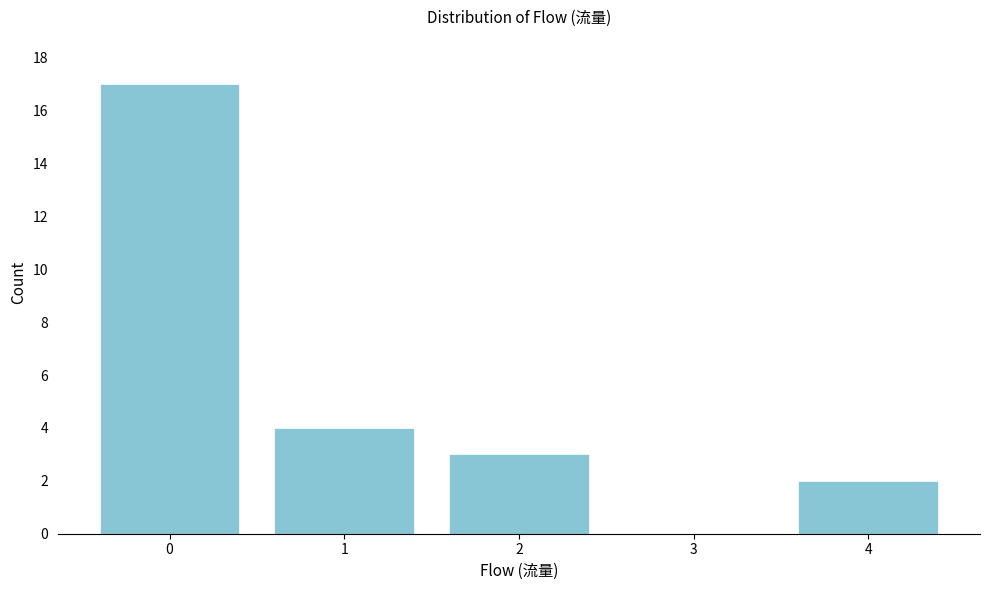

Reading right to left, extract all data points from this chart.

4=2	3=0	2=3	1=4	0=17